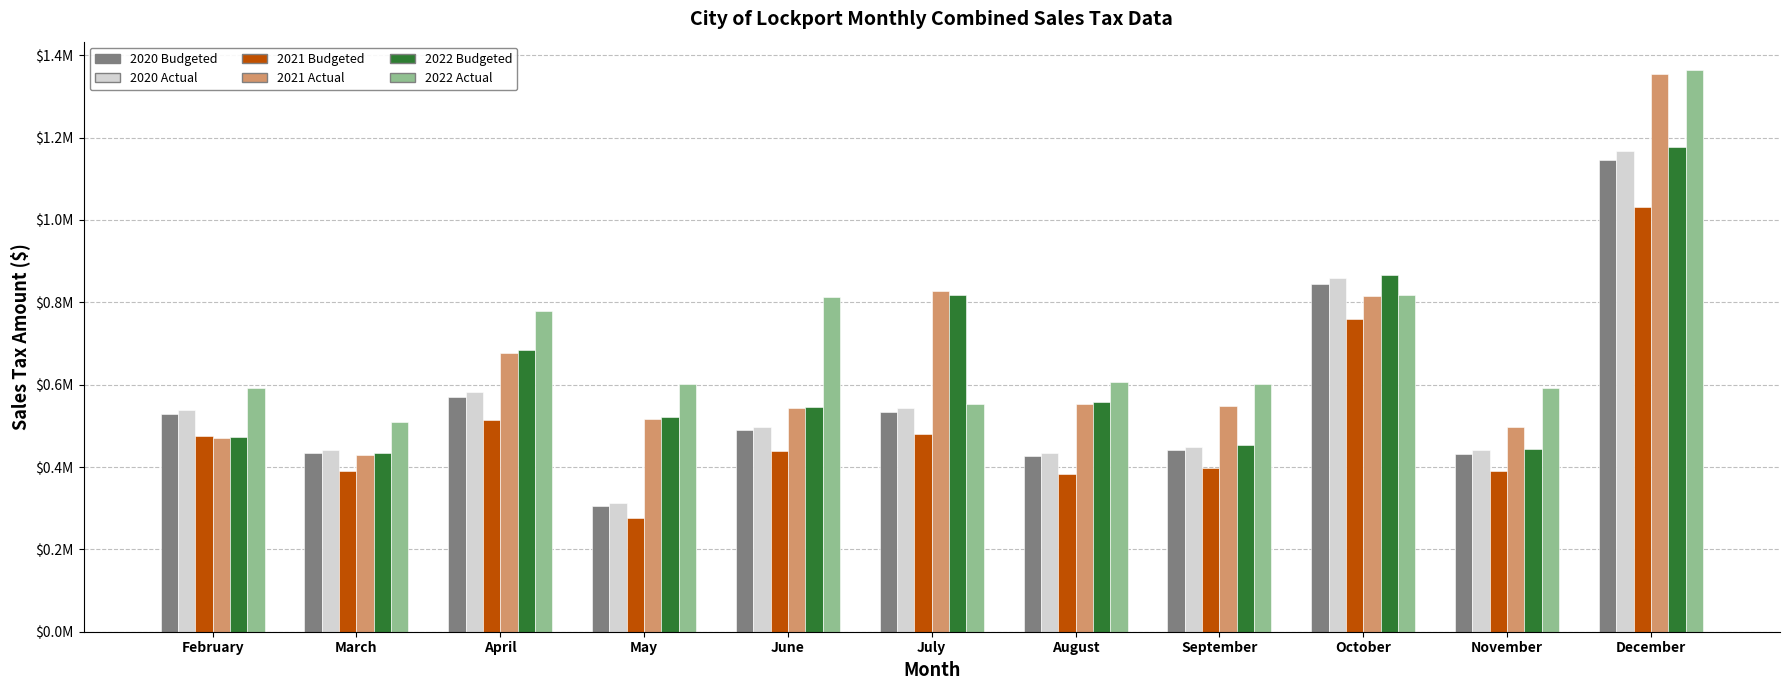

What are all the series names shown in the legend?

2020 Budgeted, 2020 Actual, 2021 Budgeted, 2021 Actual, 2022 Budgeted, 2022 Actual